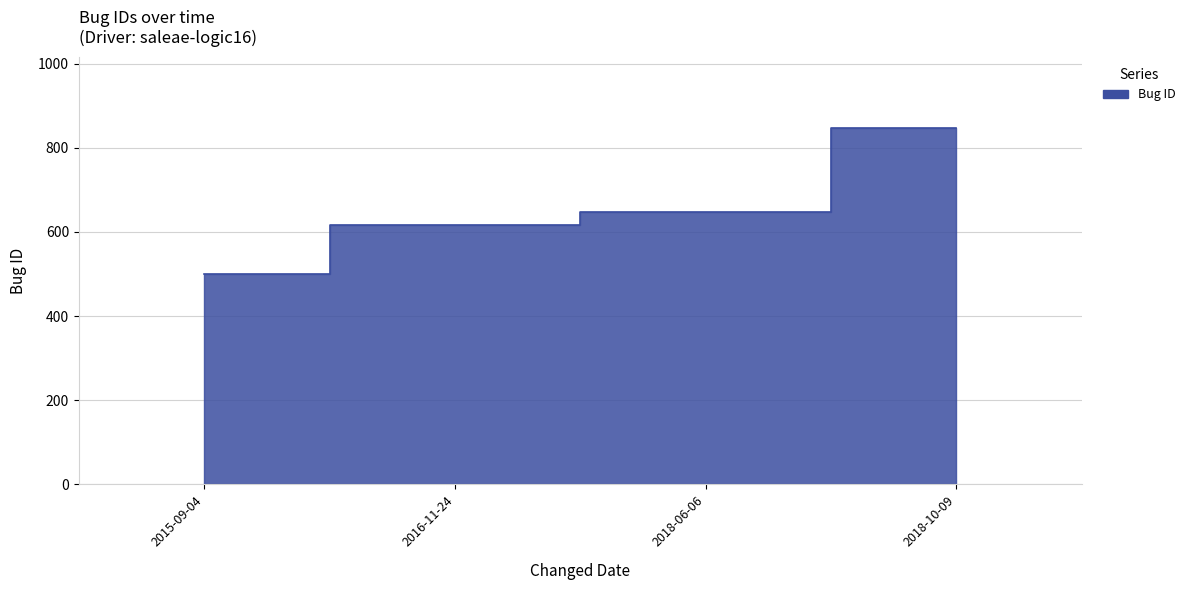

Where is the data nearest to the value 673?

2018-06-06